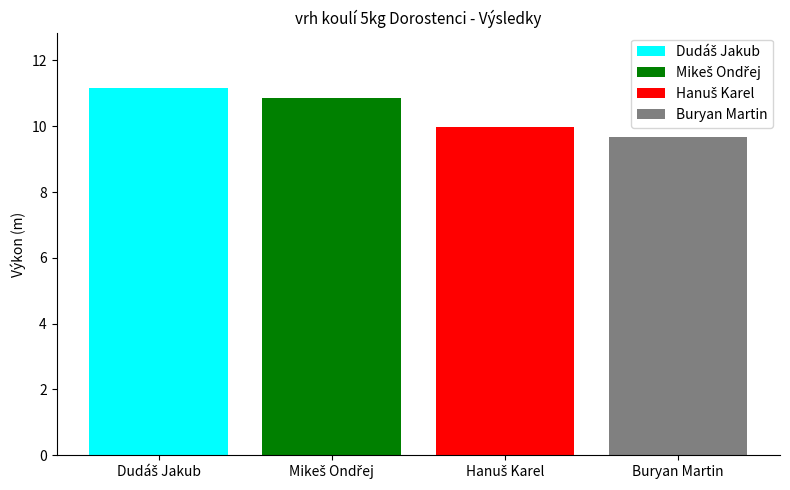

Reading right to left, list all the values displayed in this chart.

Buryan Martin=9.7	Hanuš Karel=10.0	Mikeš Ondřej=10.9	Dudáš Jakub=11.2